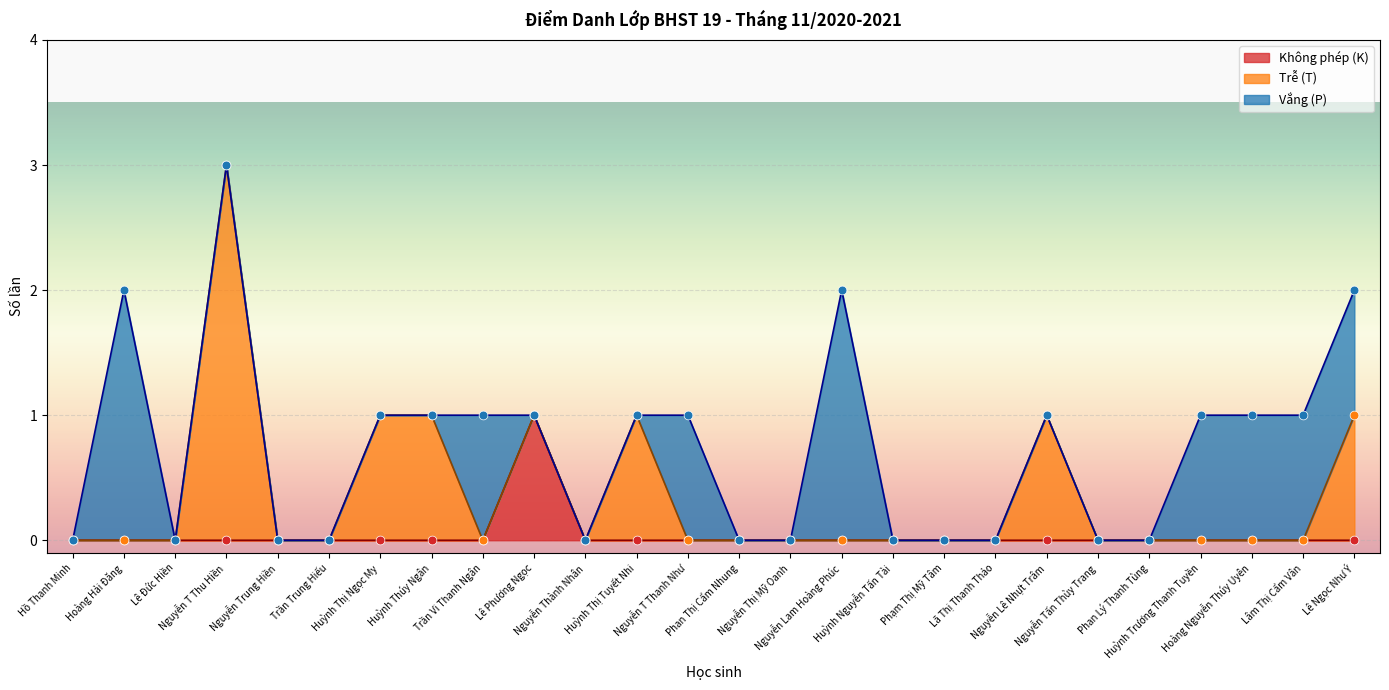

What is the total value across all series at Lê Ngọc Như Ý?

2